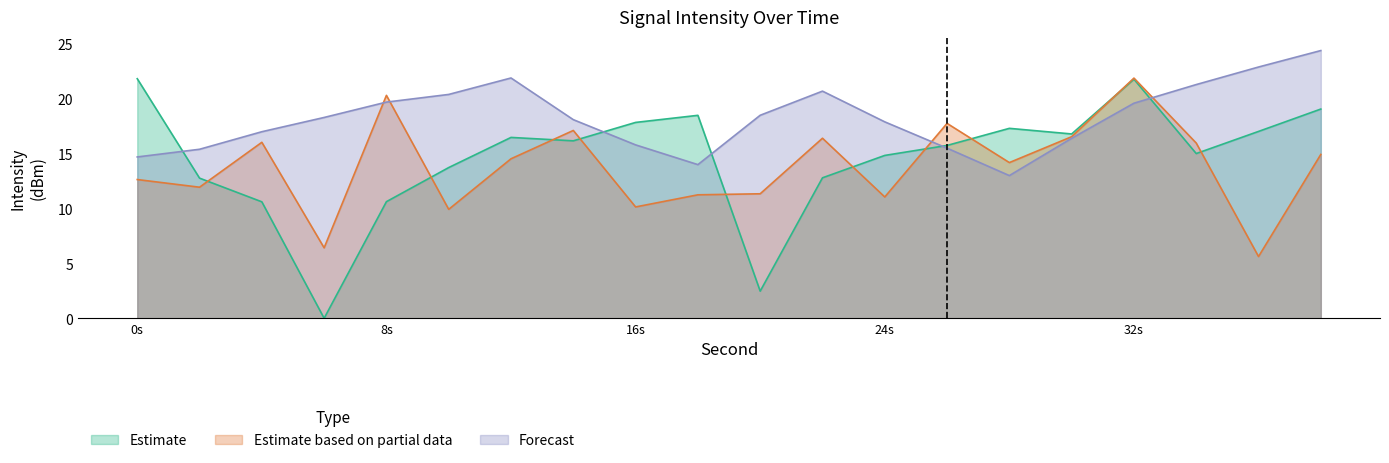

Which series changed the most between 22 and 30?

Forecast